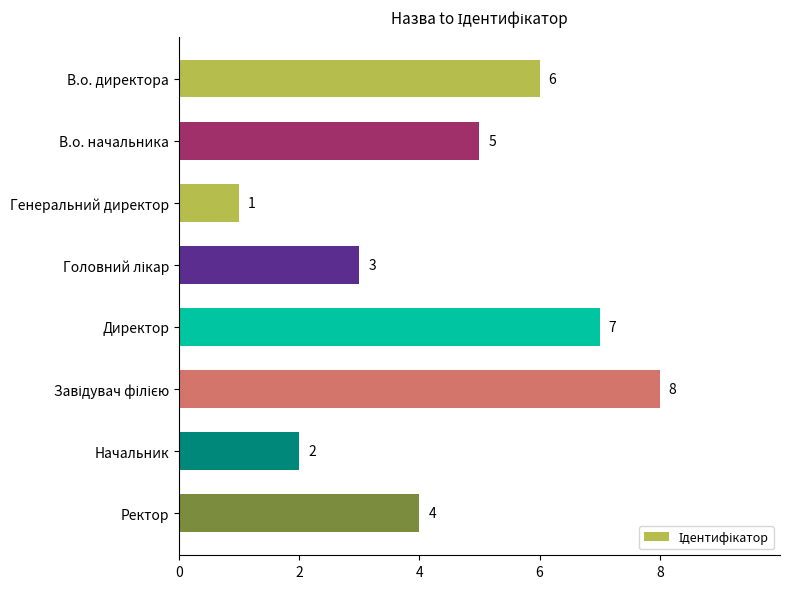

The chart shows a value of 8 at В.о. начальника. True or false?

False